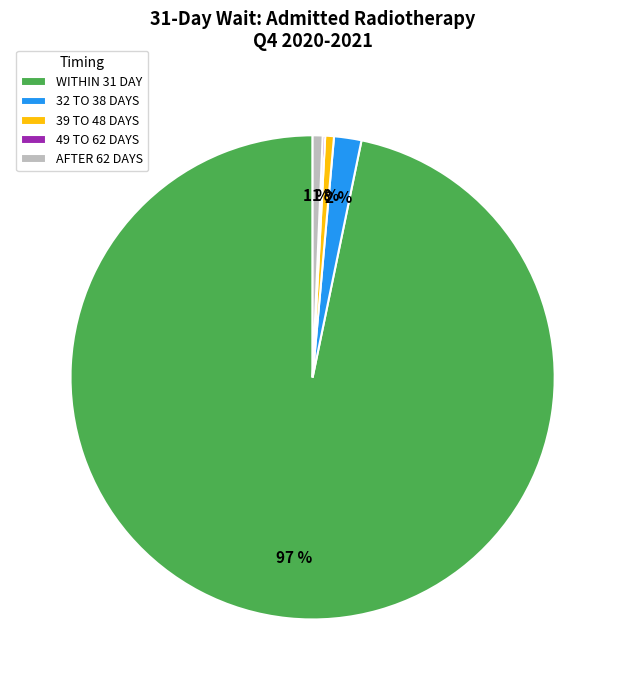

What percentage is the 39 TO 48 DAYS slice, to the nearest percent?

1%